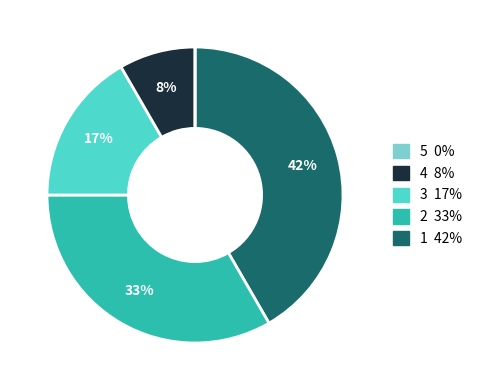

Is there a majority slice in this chart?

No